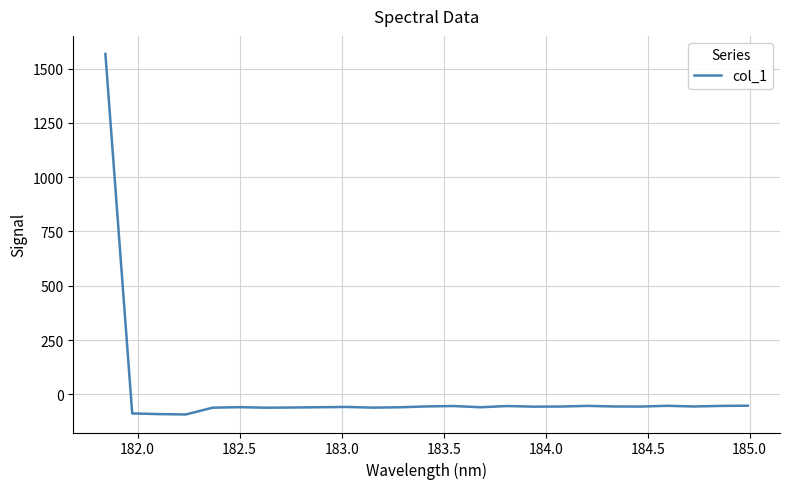

What is the greatest value displayed?

1568.3